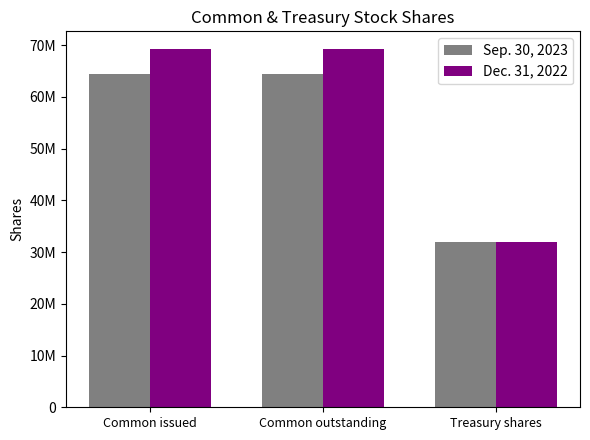

What are all the series names shown in the legend?

Sep. 30, 2023, Dec. 31, 2022